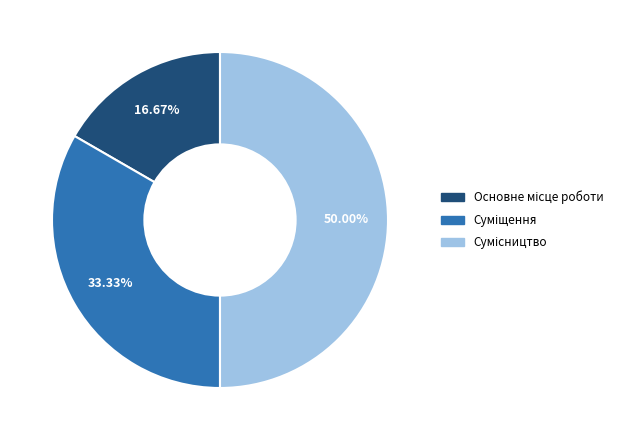

Count the number of slices in the pie.

3